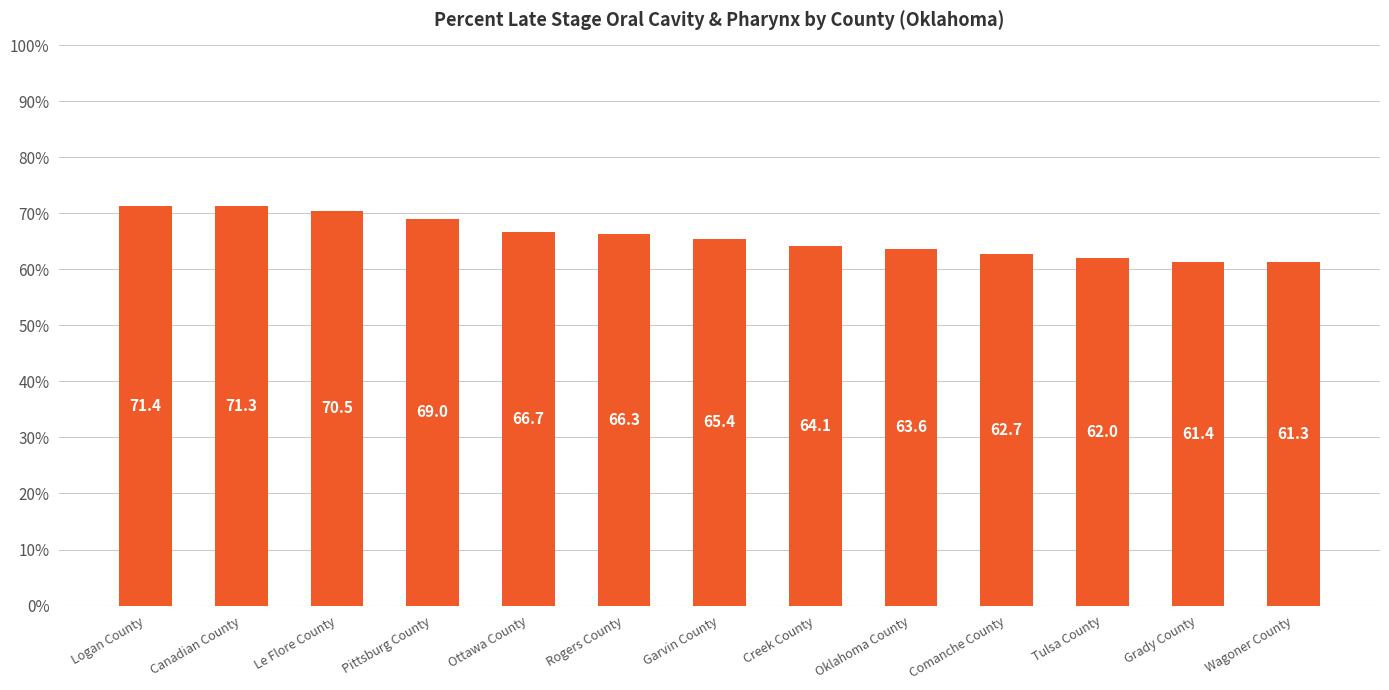

How many data points does each series have?

13